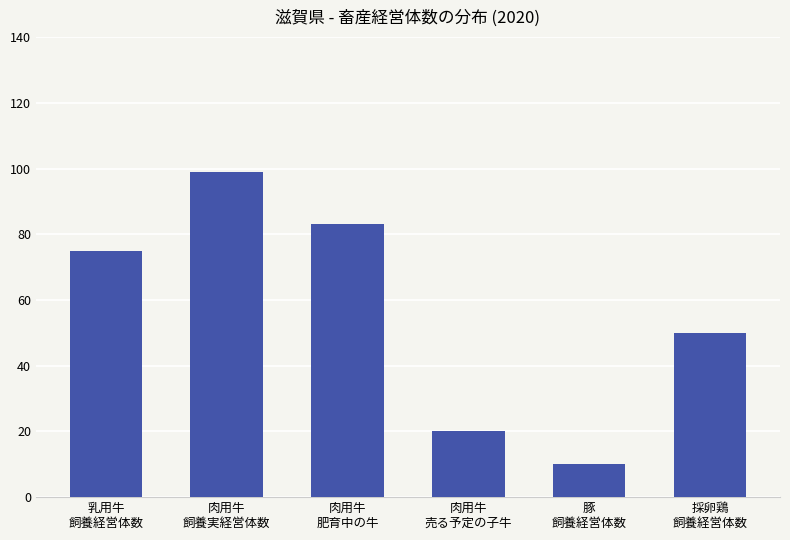

At which category does the chart reach its peak across all series?

肉用牛
飼養実経営体数